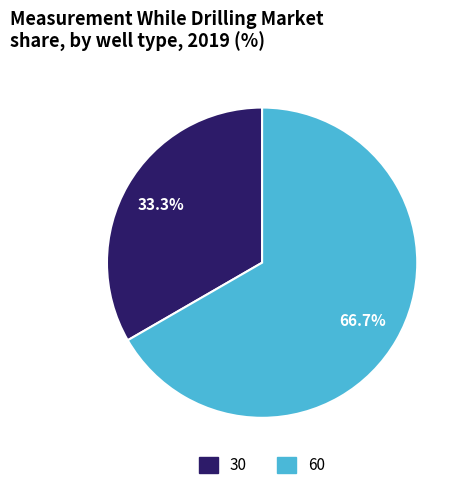

To the nearest percent, what is the combined percentage of 30 and 60?

100%